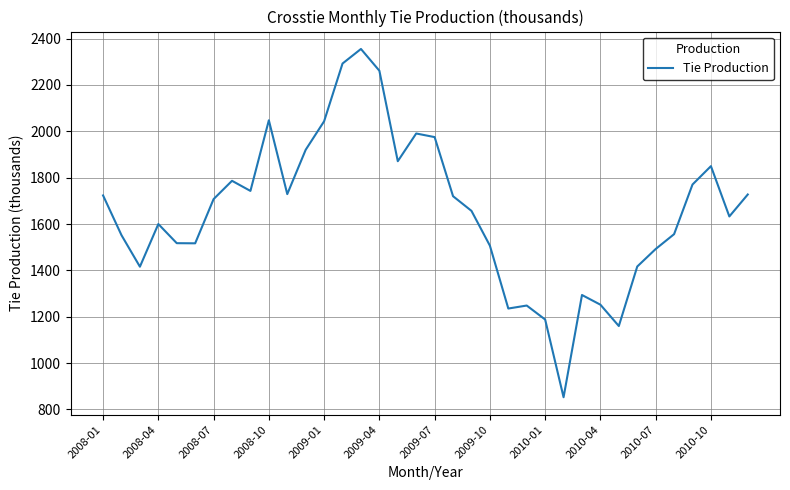

What is the smallest value displayed?

852.3